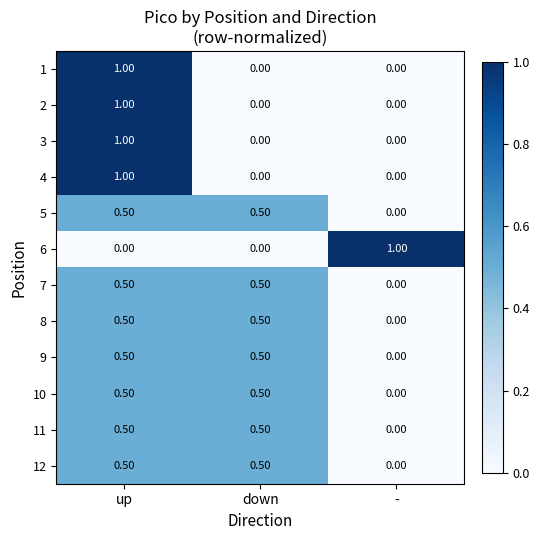

What is the sum of all 10 values?

1.0